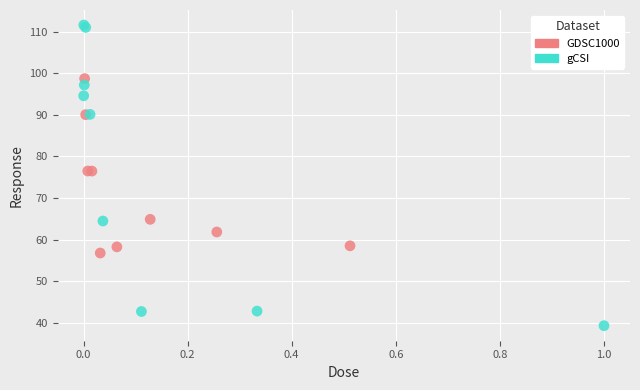

Which series reaches the minimum Y coordinate?

gCSI